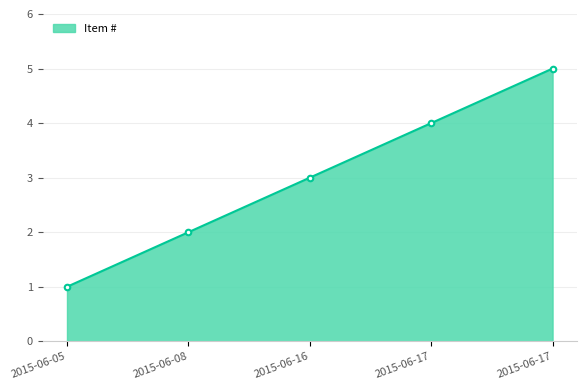

Between 2015-06-17 and 2015-06-16, which is larger?

2015-06-17